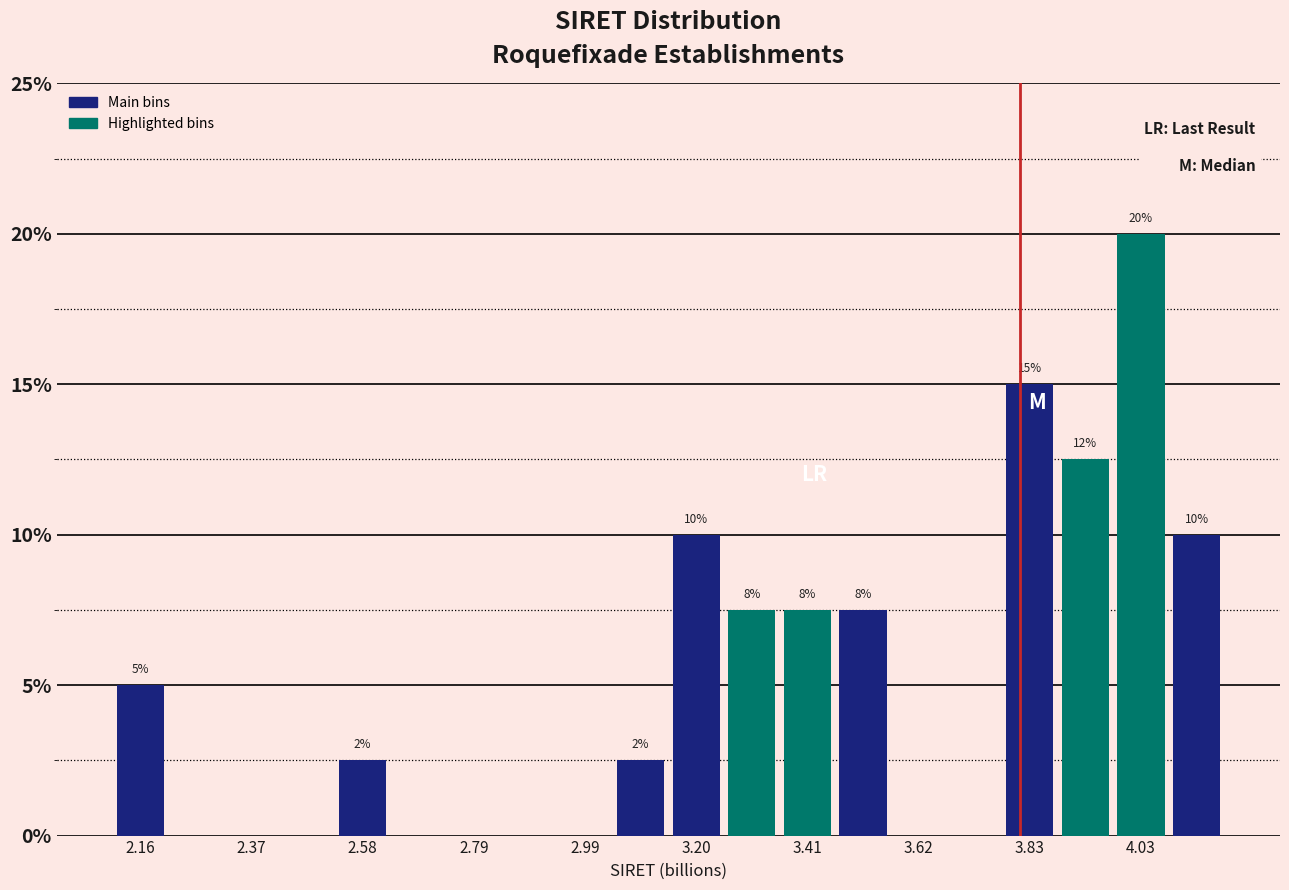

Read against the x-axis, roughly where is the centre of the tallest bar?

4.05